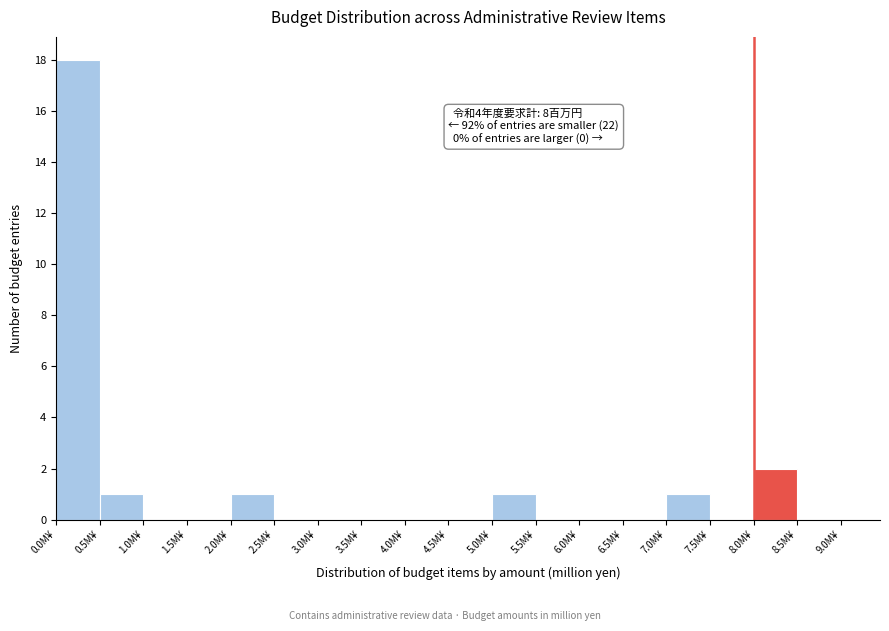

Over which range of the x-axis is the bar tallest?

0.0 to 0.5